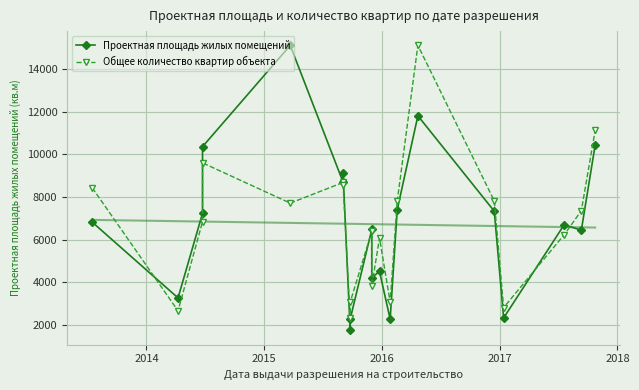

How many categories are shown in the chart?

20